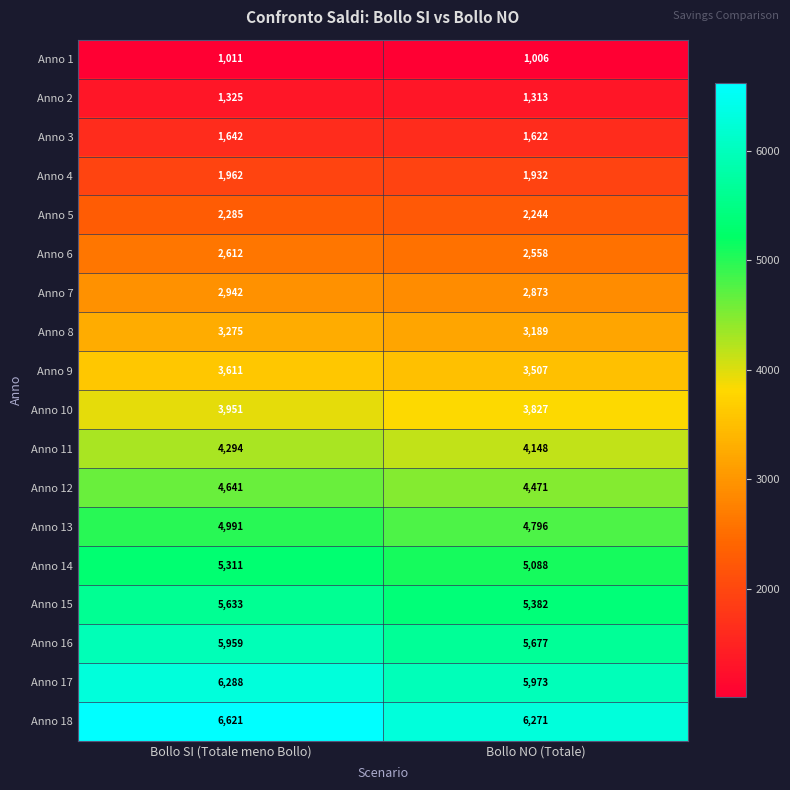

How many categories are shown in the chart?

2